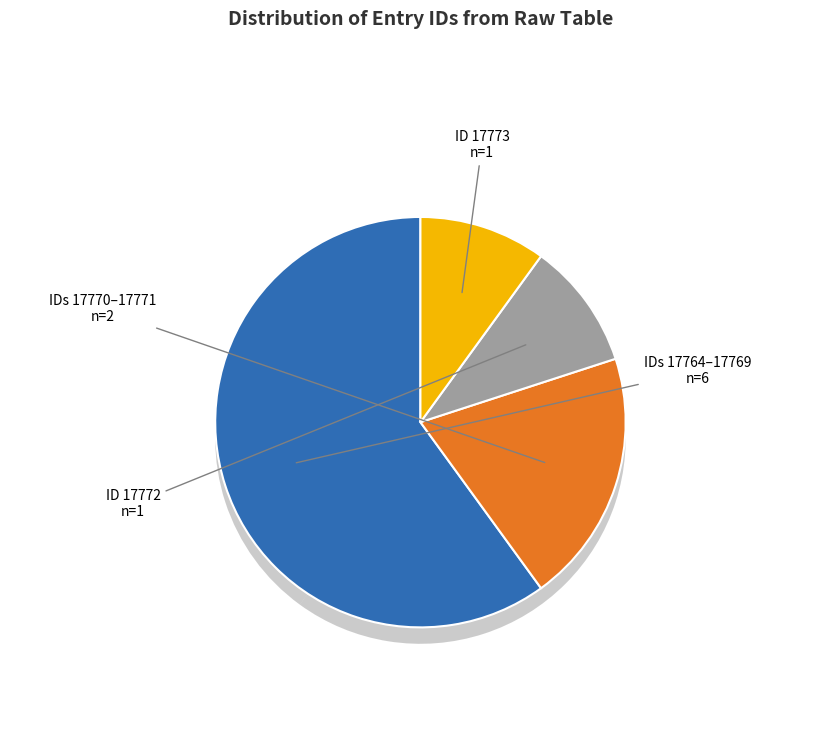

What is the largest slice in the pie chart?

17773